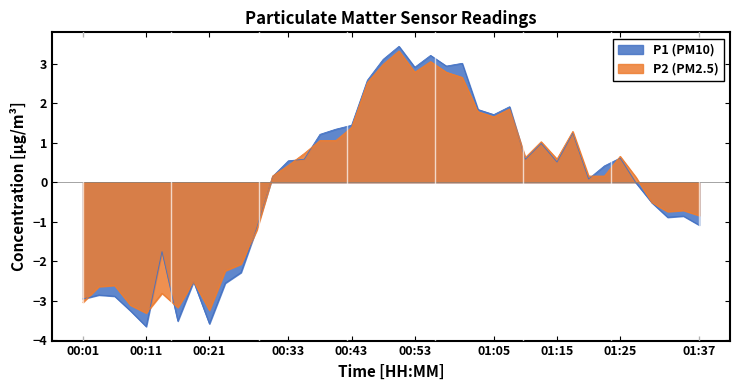

Which category has the highest value across all series?

00:50